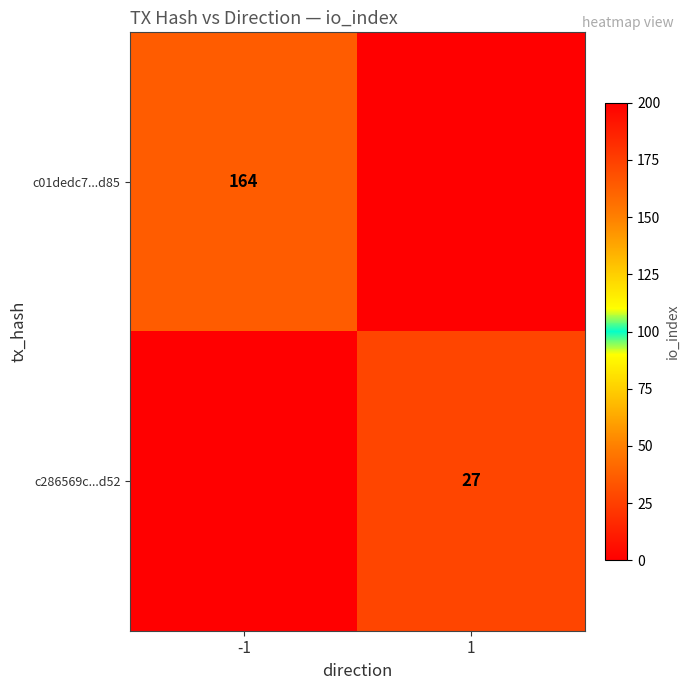

Which has a higher value, -1 or 1?

1